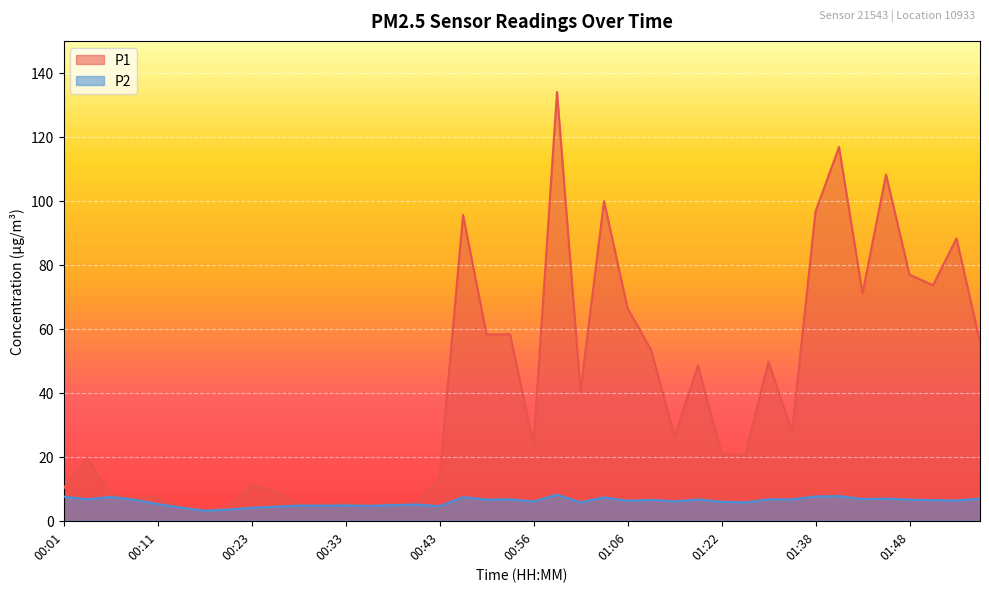

Where is the first local minimum for P1?

00:08